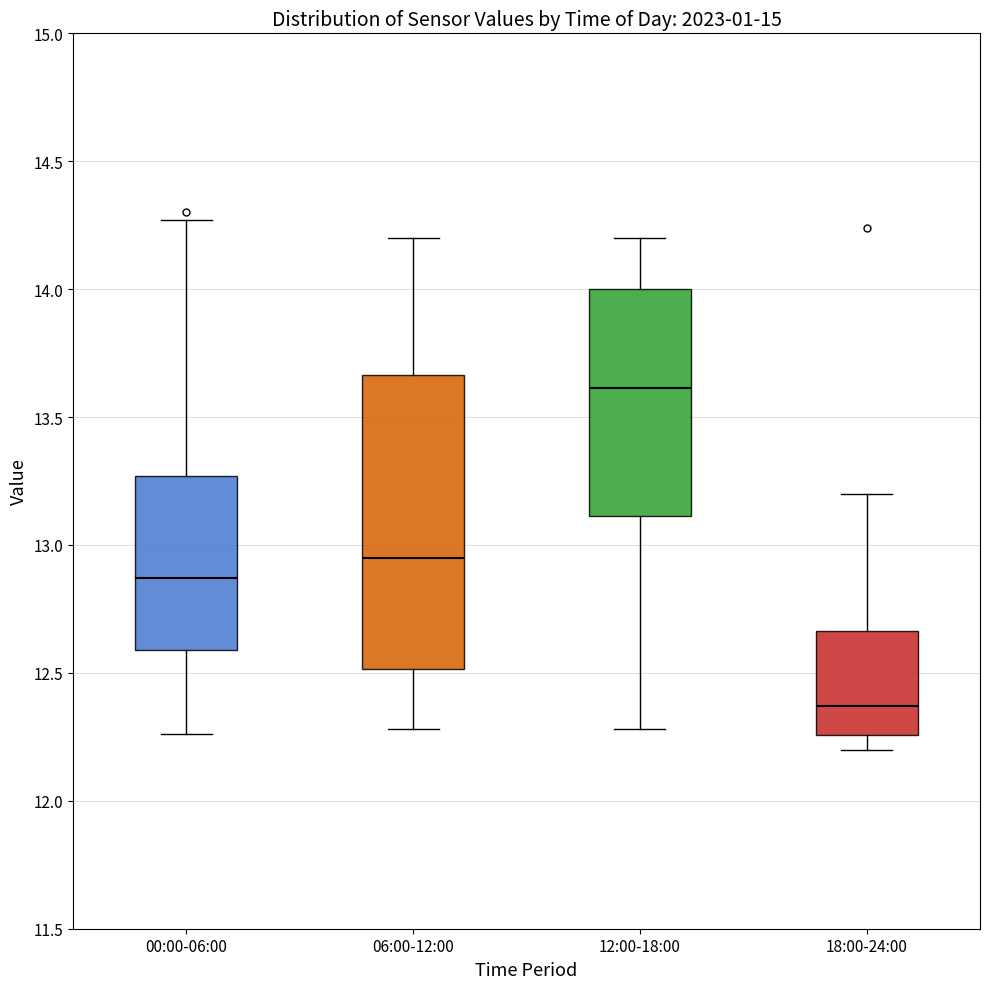

Reading left to right, read every box against the y-axis: the position of its median line, the range the box covers, and the ends of its whiskers. The values are not printed on the chart, so give them approximately, as read against the axis.

00:00-06:00: median 12.85, box 12.60 to 13.25, whiskers 12.25 to 14.25
06:00-12:00: median 12.95, box 12.50 to 13.65, whiskers 12.30 to 14.20
12:00-18:00: median 13.60, box 13.10 to 14.00, whiskers 12.30 to 14.20
18:00-24:00: median 12.35, box 12.25 to 12.65, whiskers 12.20 to 13.20